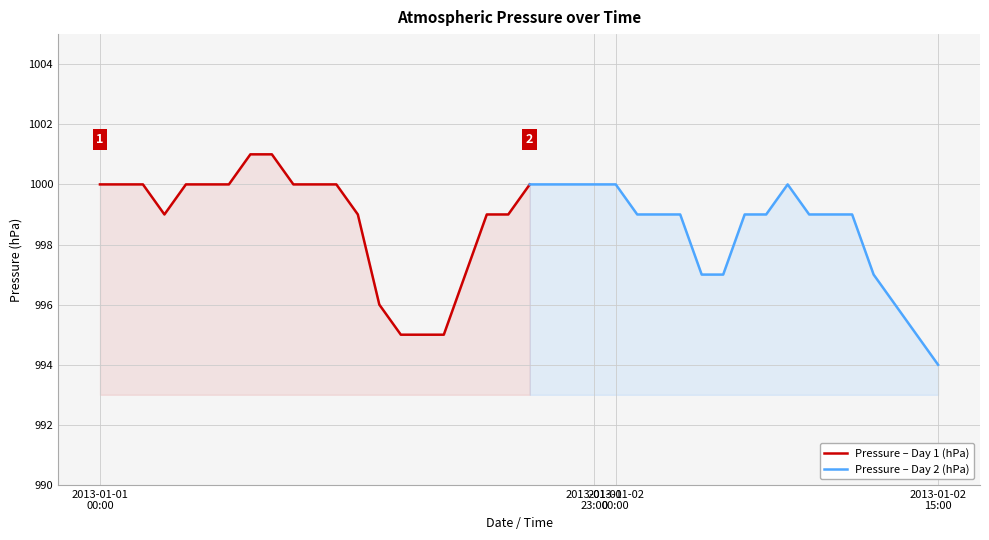

What is the value of the 30th point from the left?

997